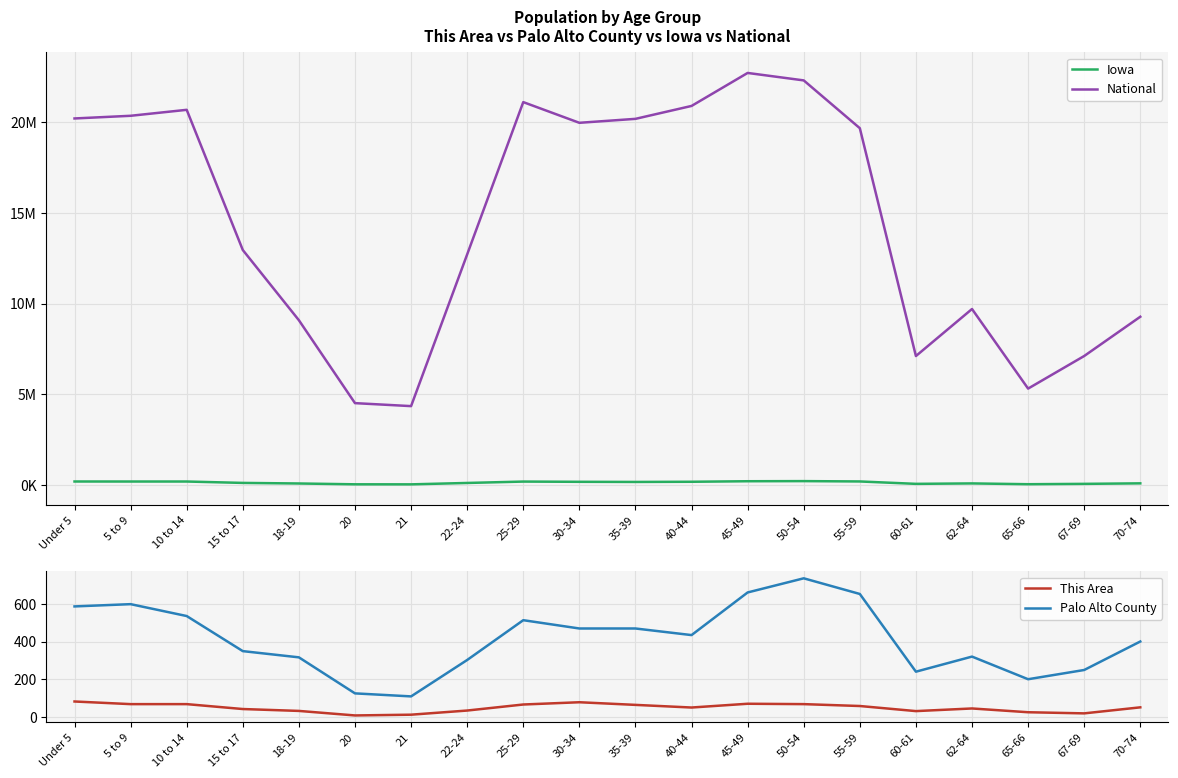

True or false: Iowa has a value of 22985 at 18-19.

False